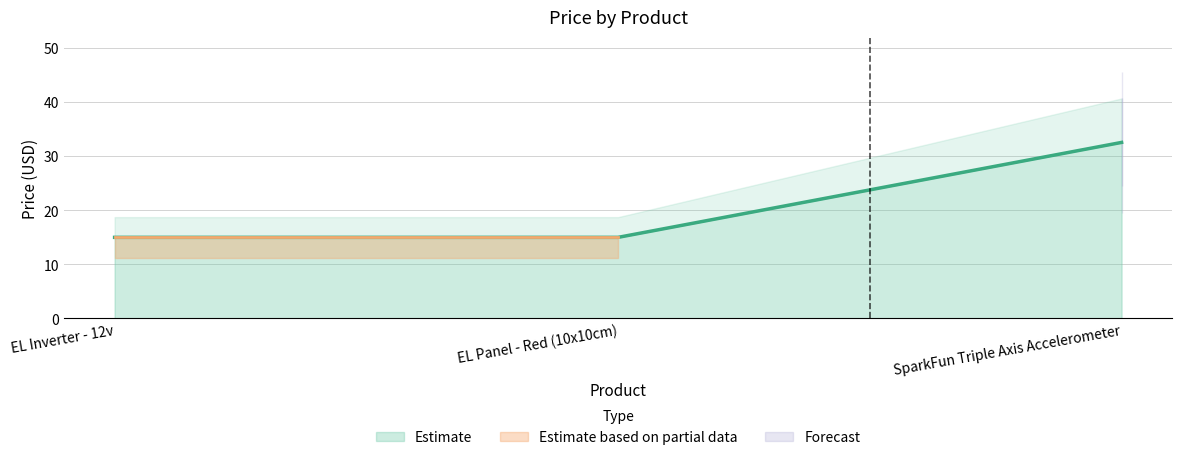

True or false: the data shows 20.8 at EL Panel - Red (10x10cm).

False